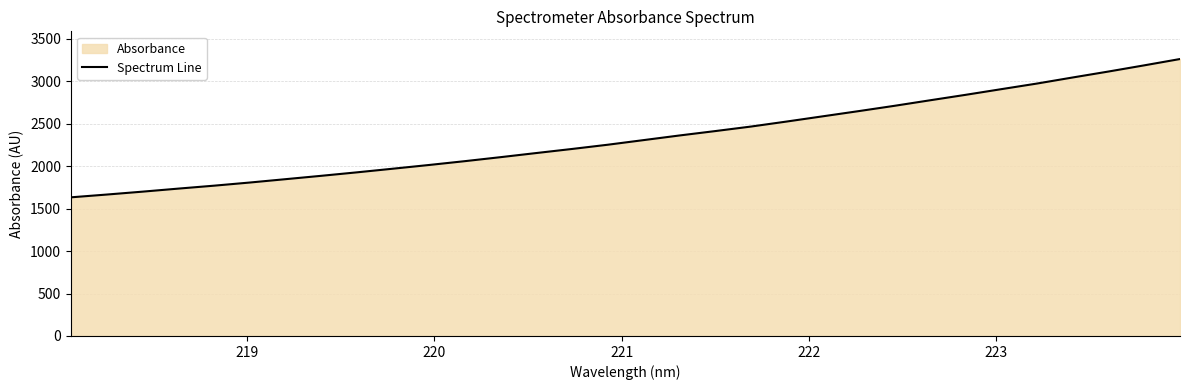

What is the greatest value displayed?

3261.6